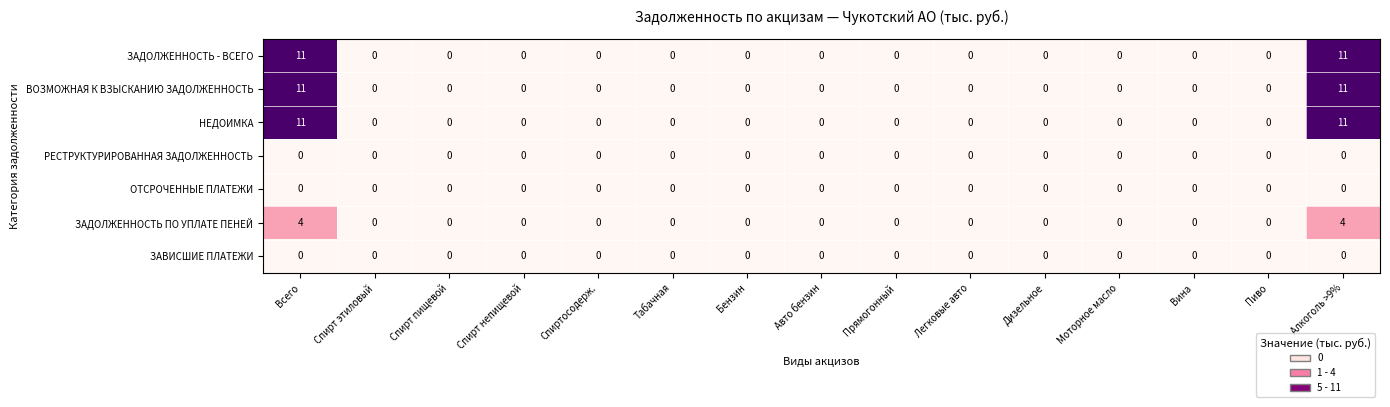

True or false: ЗАДОЛЖЕННОСТЬ ПО УПЛАТЕ ПЕНЕЙ has a value of 3 at Табачная.

False